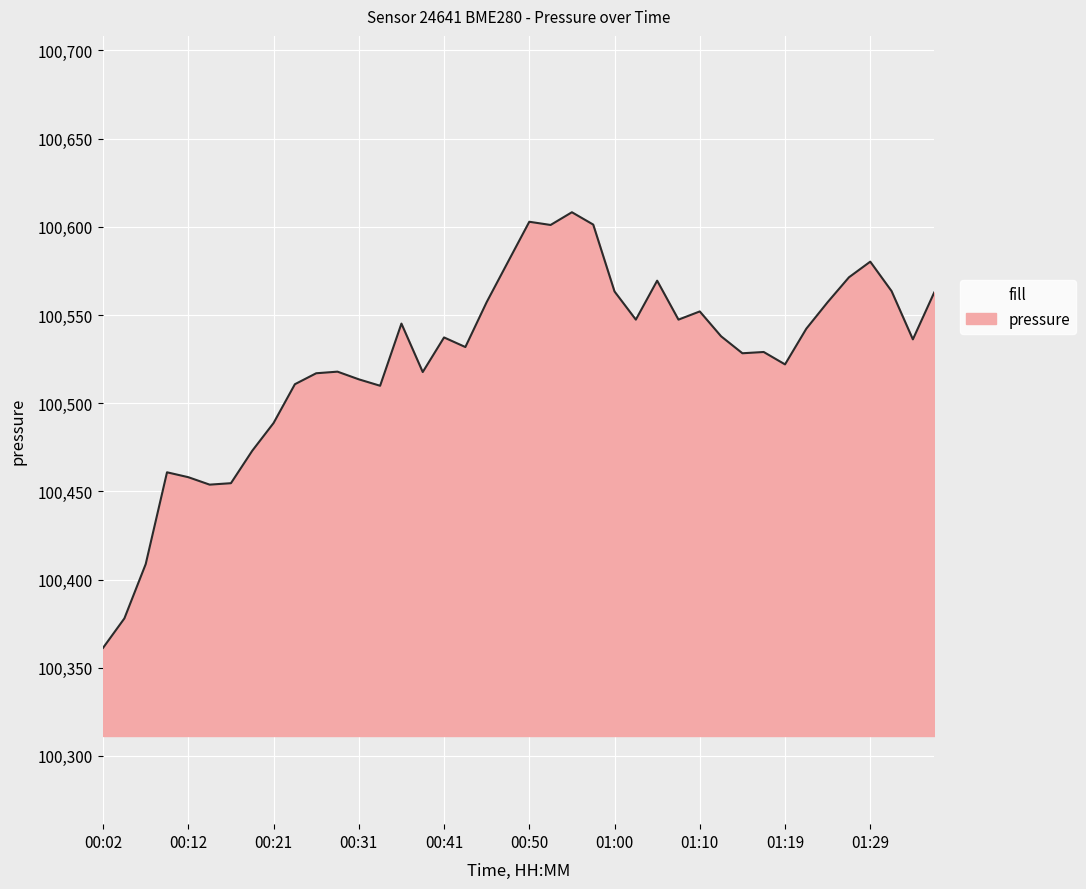

What is the greatest value displayed?

100608.3